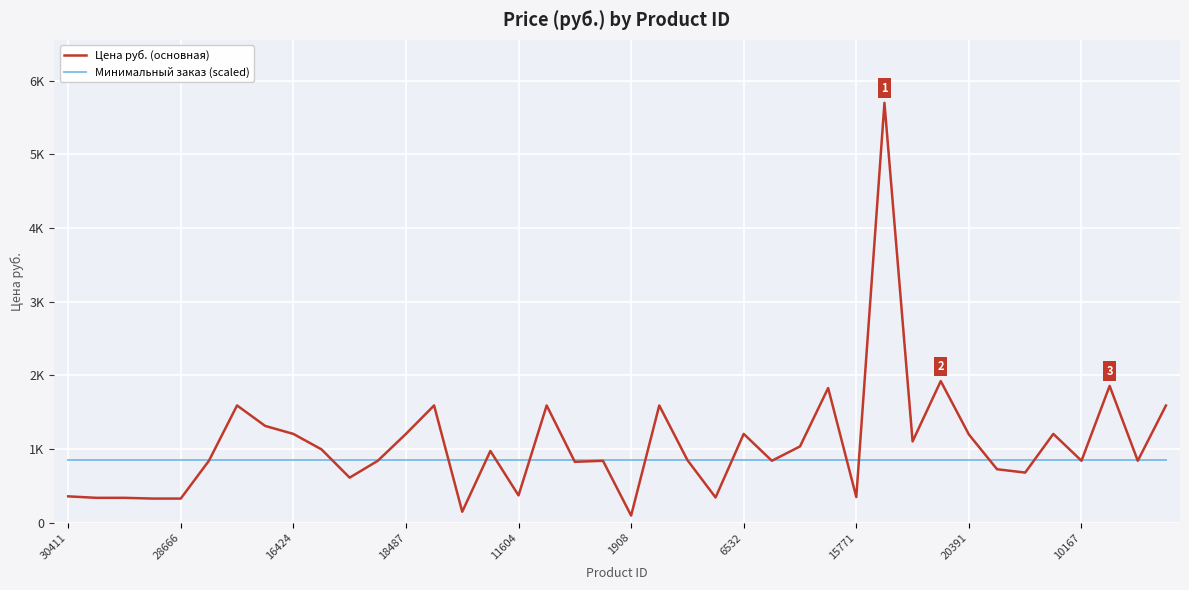

What is the greatest value displayed?

5701.0